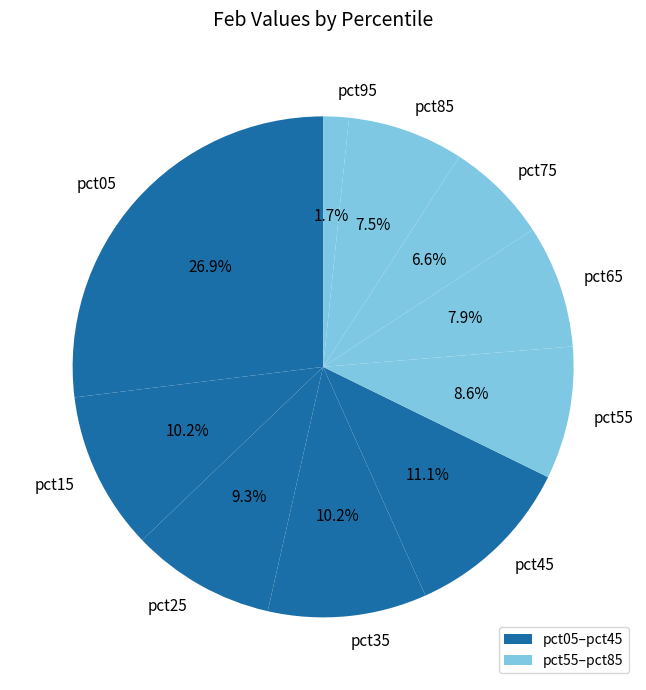

The pct25 slice represents 9% of the pie. True or false?

True